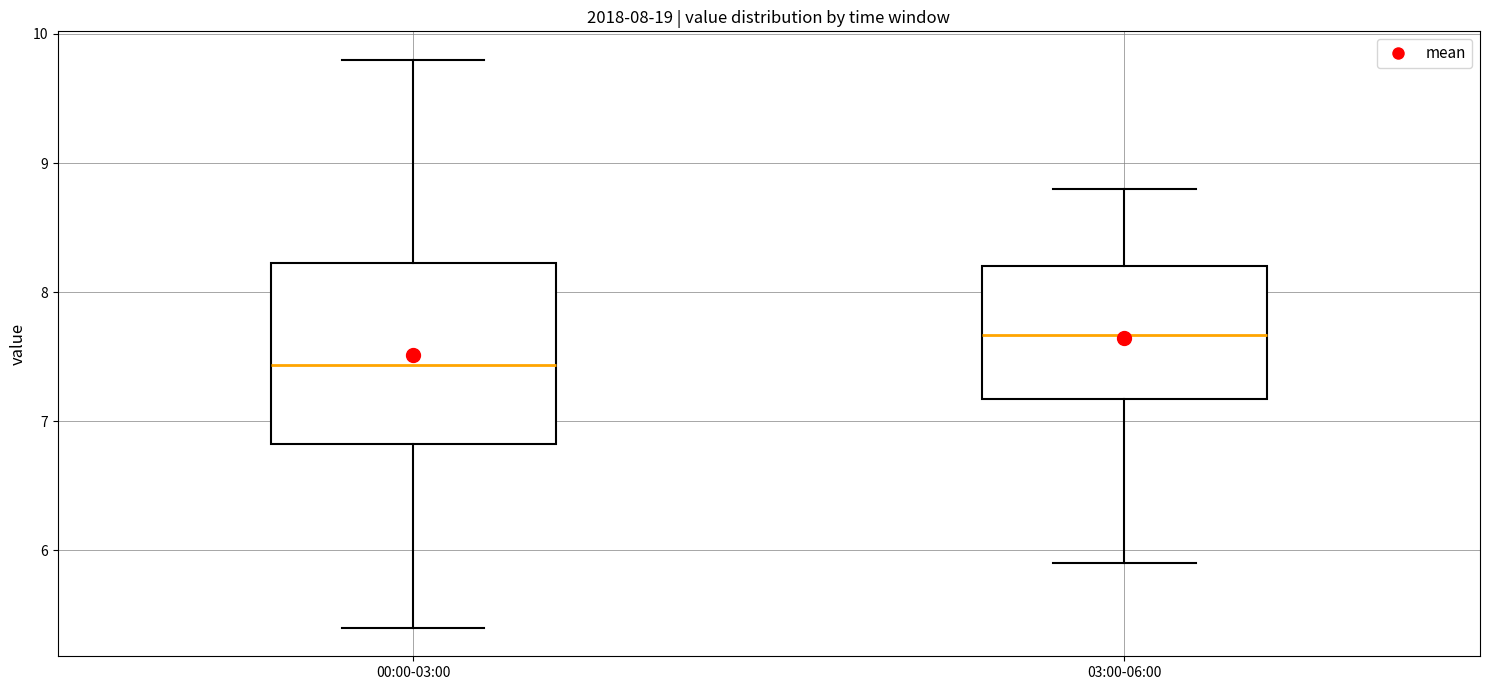

Which box's median line is the highest?

03:00-06:00